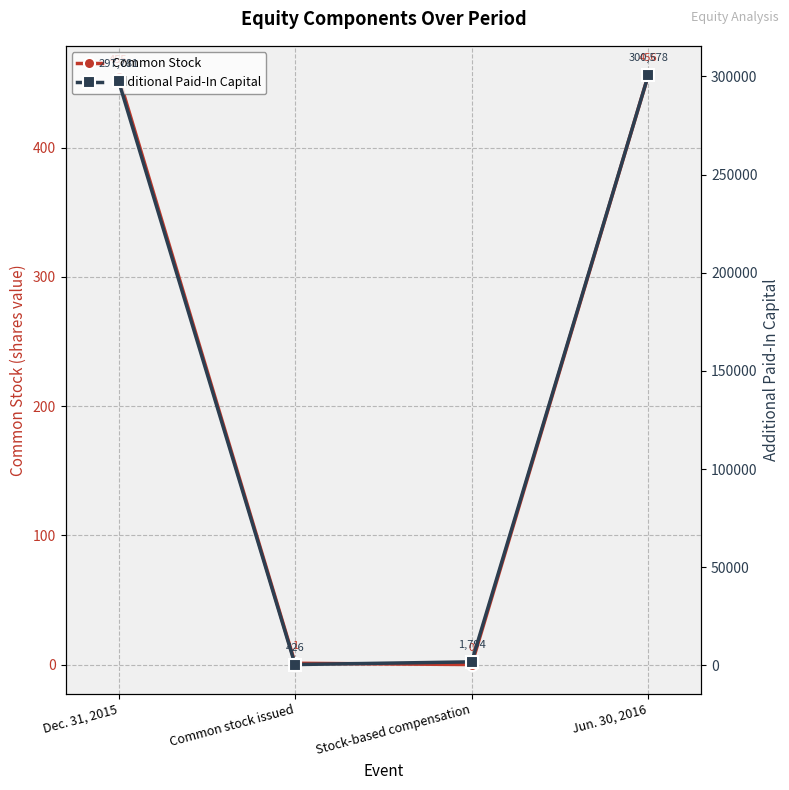

Is the value of Additional Paid-In Capital at Jun. 30, 2016 greater than the value of Common Stock at Stock-based compensation?

Yes